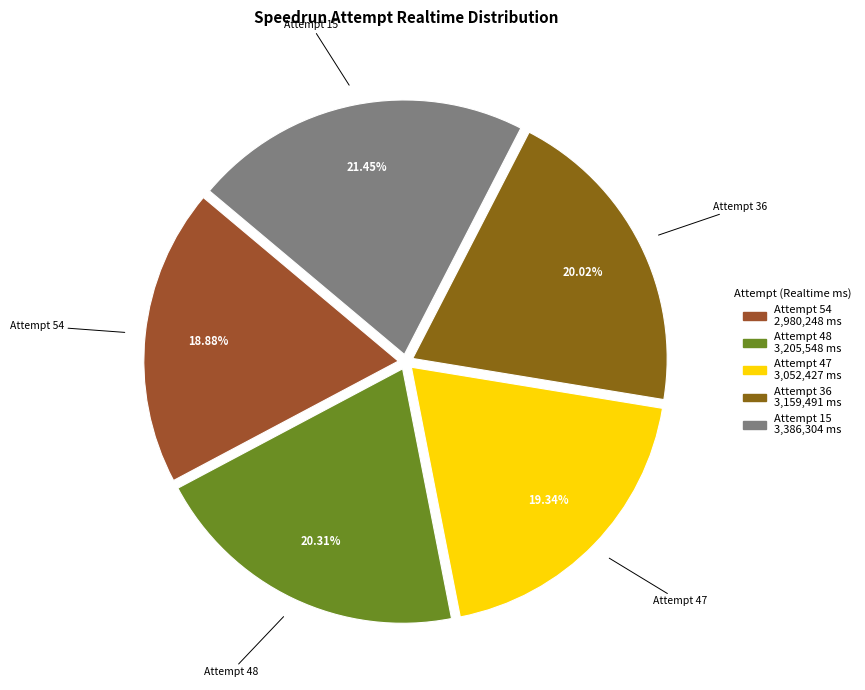

How many slices are in this pie chart?

5